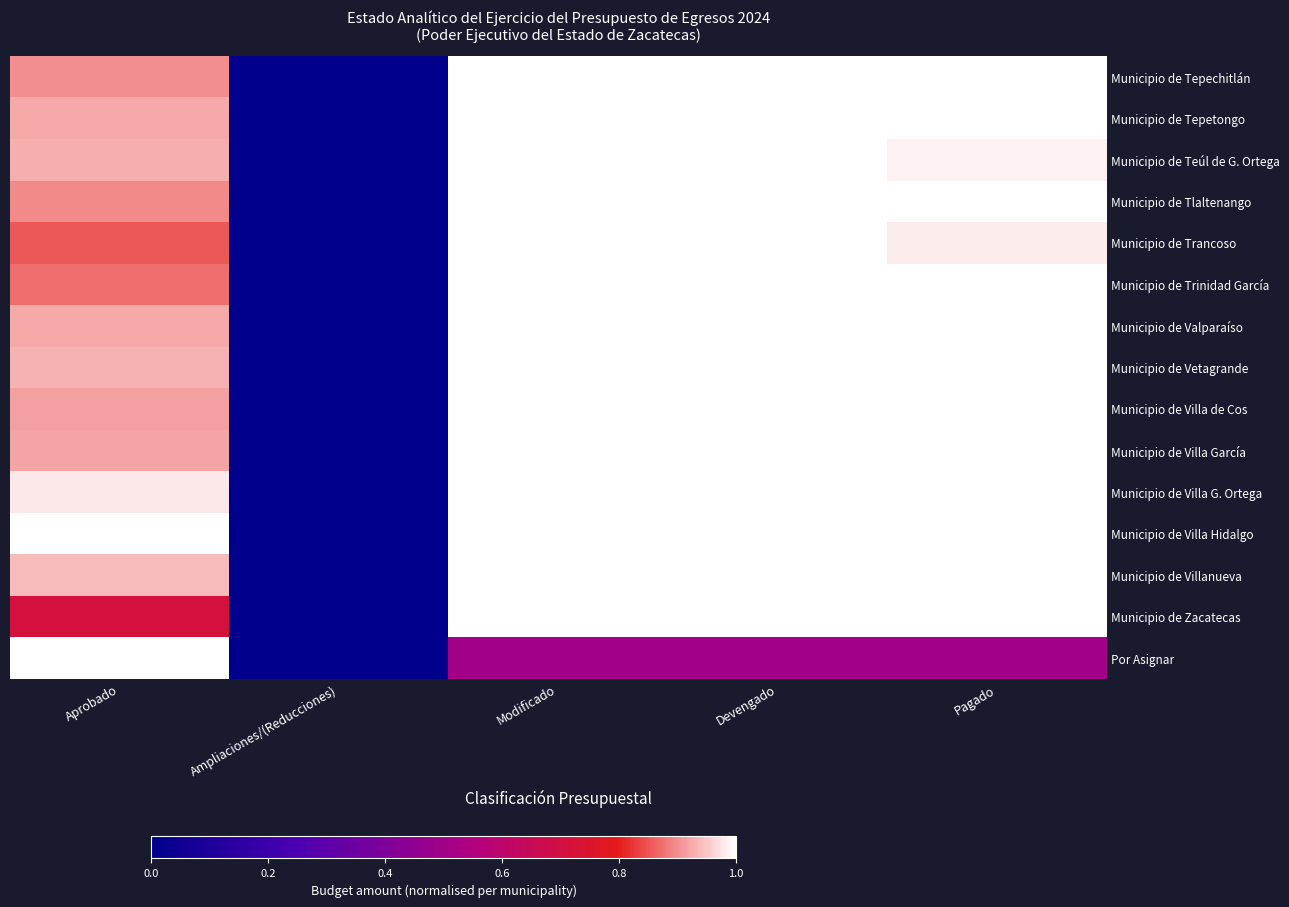

Reading right to left, transcribe all the data shown in this chart.

Municipio de Tepechitlán: Pagado=1.0	Devengado=1.0	Modificado=1.0	Ampliaciones/(Reducciones)=0.0	Aprobado=0.9
Municipio de Tepetongo: Pagado=1.0	Devengado=1.0	Modificado=1.0	Ampliaciones/(Reducciones)=0.0	Aprobado=0.9
Municipio de Teúl de G. Ortega: Pagado=1.0	Devengado=1.0	Modificado=1.0	Ampliaciones/(Reducciones)=0.0	Aprobado=0.9
Municipio de Tlaltenango: Pagado=1.0	Devengado=1.0	Modificado=1.0	Ampliaciones/(Reducciones)=0.0	Aprobado=0.9
Municipio de Trancoso: Pagado=1.0	Devengado=1.0	Modificado=1.0	Ampliaciones/(Reducciones)=0.0	Aprobado=0.9
Municipio de Trinidad García: Pagado=1.0	Devengado=1.0	Modificado=1.0	Ampliaciones/(Reducciones)=0.0	Aprobado=0.9
Municipio de Valparaíso: Pagado=1.0	Devengado=1.0	Modificado=1.0	Ampliaciones/(Reducciones)=0.0	Aprobado=0.9
Municipio de Vetagrande: Pagado=1.0	Devengado=1.0	Modificado=1.0	Ampliaciones/(Reducciones)=0.0	Aprobado=0.9
Municipio de Villa de Cos: Pagado=1.0	Devengado=1.0	Modificado=1.0	Ampliaciones/(Reducciones)=0.0	Aprobado=0.9
Municipio de Villa García: Pagado=1.0	Devengado=1.0	Modificado=1.0	Ampliaciones/(Reducciones)=0.0	Aprobado=0.9
Municipio de Villa G. Ortega: Pagado=1.0	Devengado=1.0	Modificado=1.0	Ampliaciones/(Reducciones)=0.0	Aprobado=1.0
Municipio de Villa Hidalgo: Pagado=1.0	Devengado=1.0	Modificado=1.0	Ampliaciones/(Reducciones)=0.0	Aprobado=1.0
Municipio de Villanueva: Pagado=1.0	Devengado=1.0	Modificado=1.0	Ampliaciones/(Reducciones)=0.0	Aprobado=0.9
Municipio de Zacatecas: Pagado=1.0	Devengado=1.0	Modificado=1.0	Ampliaciones/(Reducciones)=0.0	Aprobado=0.7
Por Asignar: Pagado=0.5	Devengado=0.5	Modificado=0.5	Ampliaciones/(Reducciones)=0.0	Aprobado=1.0